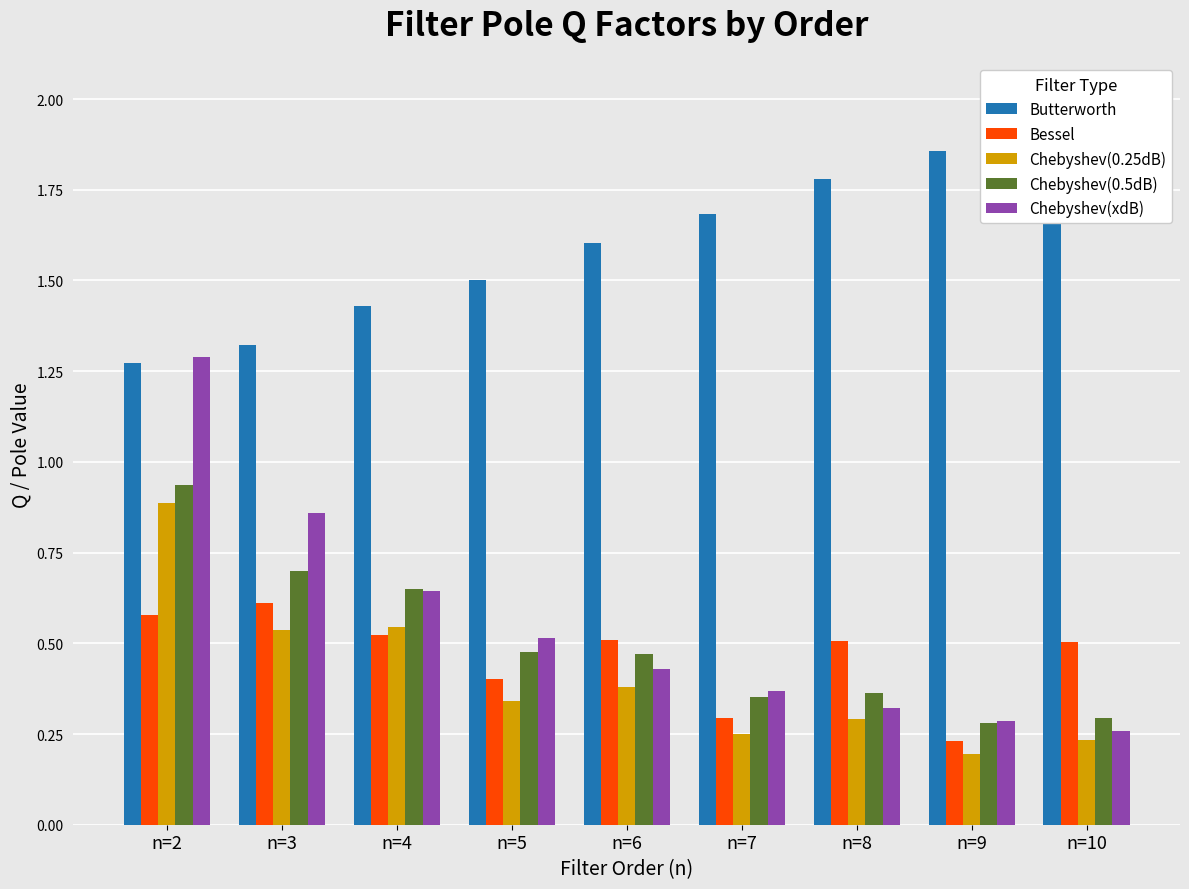

Which series has the largest total across all categories?

Butterworth